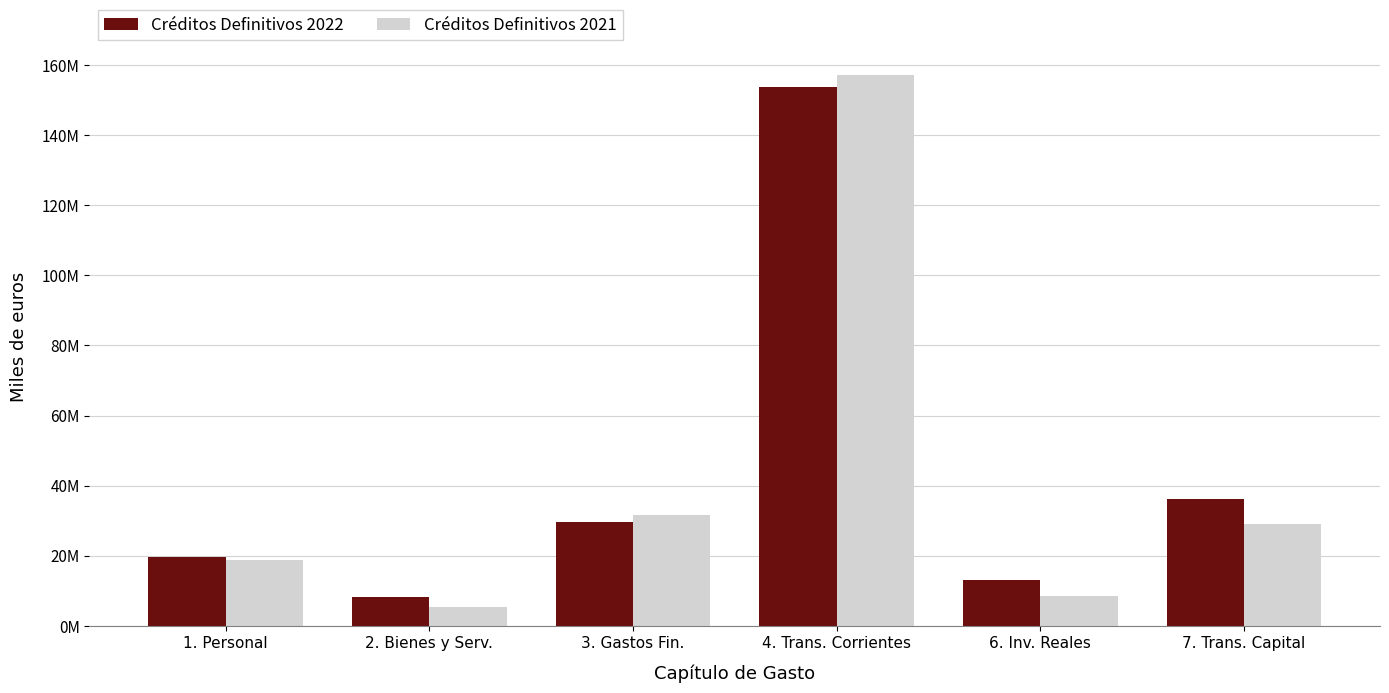

What is the label of the 6th bar from the left?

7. Trans. Capital